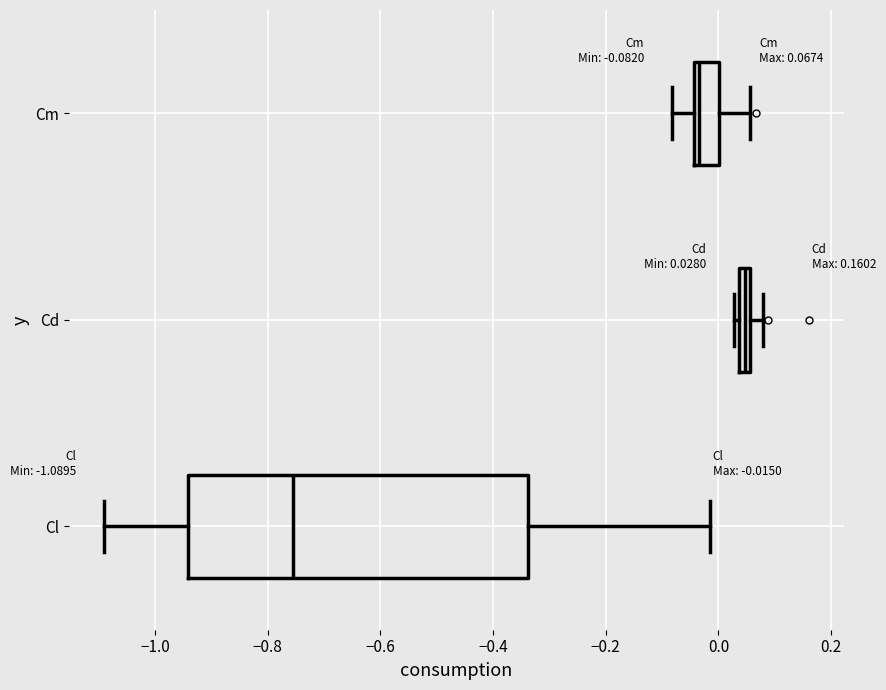

Which box's median line is the furthest to the right?

Cd